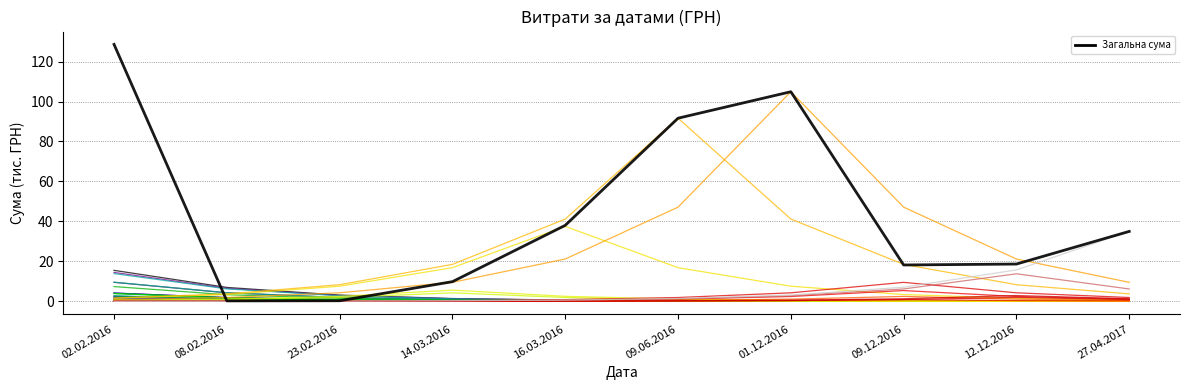

Is this an area chart (filled region under the line)?

No